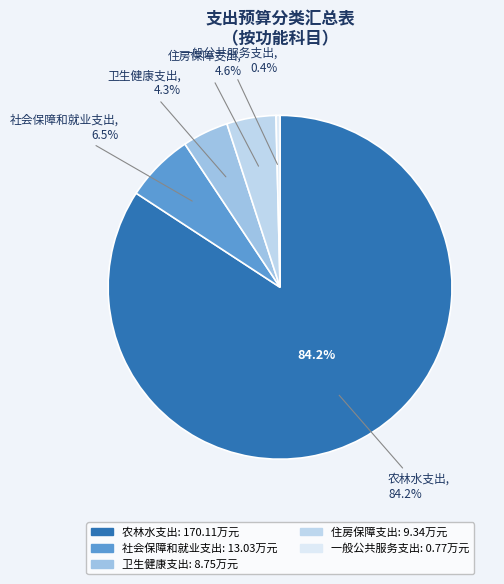

Rank the categories by value from lowest to highest.

一般公共服务支出, 卫生健康支出, 住房保障支出, 社会保障和就业支出, 农林水支出